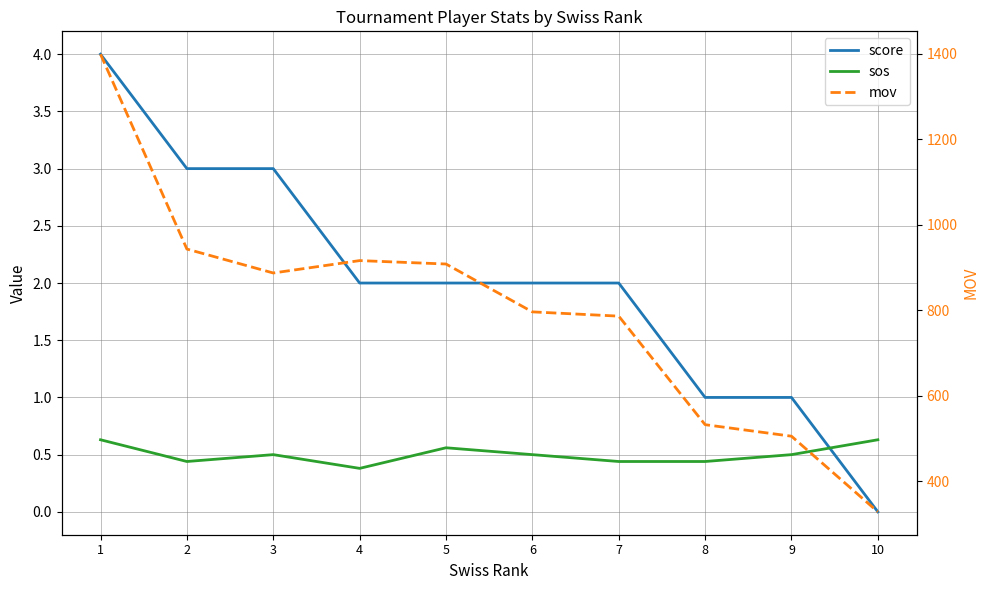

At which category is the sum across all series the highest?

1